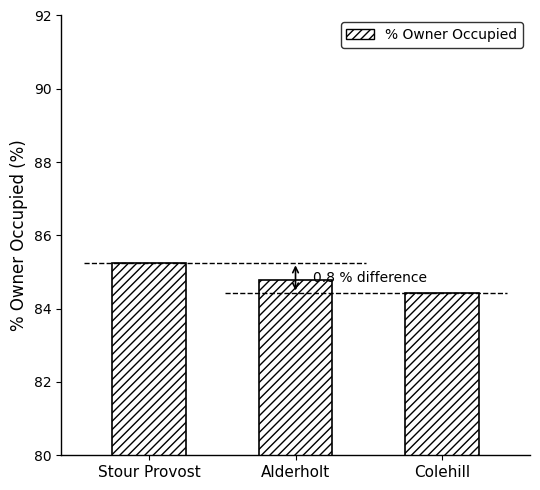

What is the smallest value displayed?

84.4